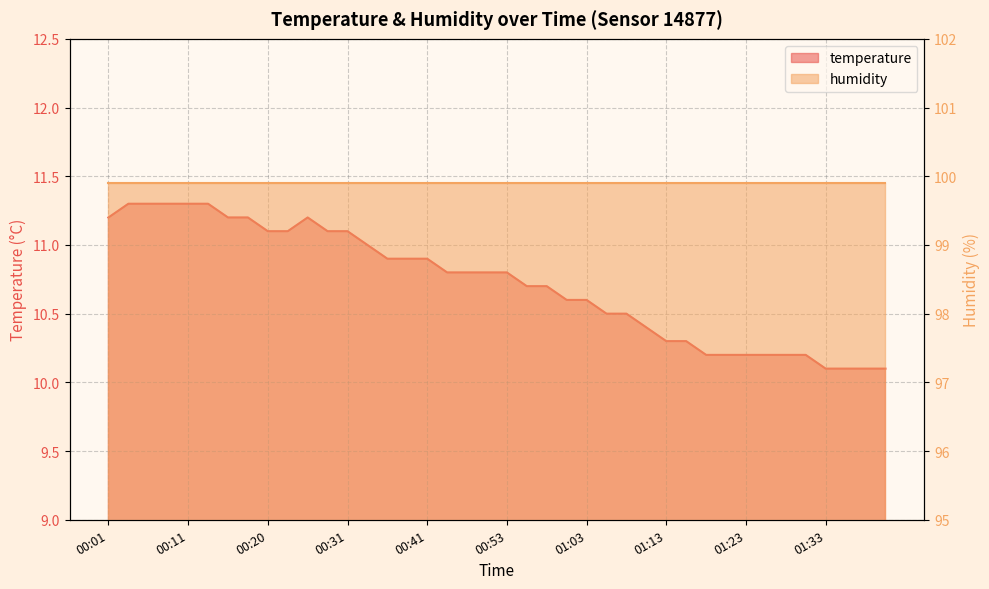

Rank the categories by value from highest to lowest.

00:03, 00:06, 00:08, 00:11, 00:13, 00:01, 00:15, 00:18, 00:25, 00:20, 00:23, 00:28, 00:31, 00:33, 00:36, 00:38, 00:41, 00:46, 00:48, 00:51, 00:53, 00:56, 00:58, 01:01, 01:03, 01:06, 01:08, 01:11, 01:13, 01:15, 01:18, 01:20, 01:23, 01:25, 01:28, 01:30, 01:33, 01:35, 01:38, 01:40